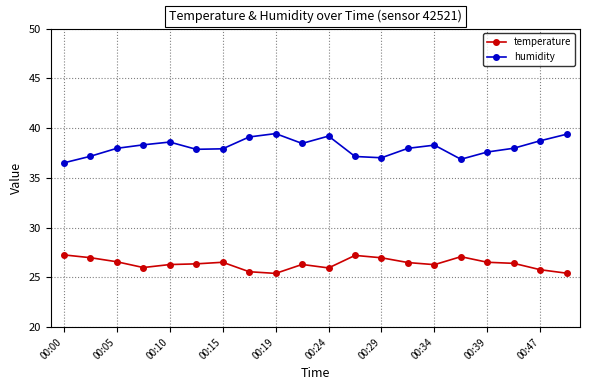

Which series has the widest spread of values?

humidity